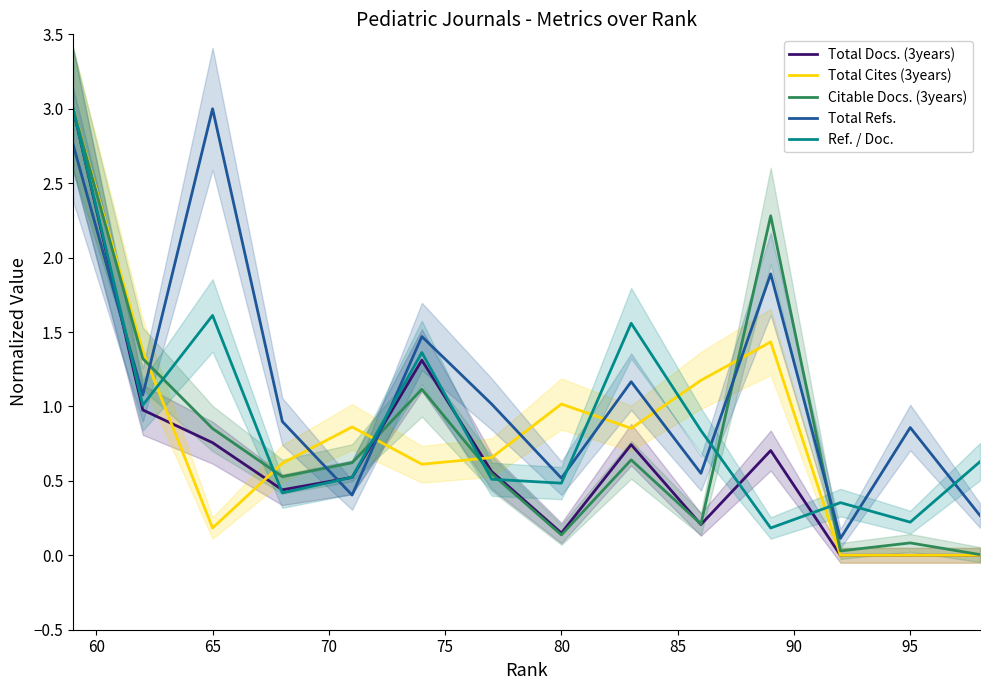

How many values in the Total Docs. (3years) series exceed 0?

11